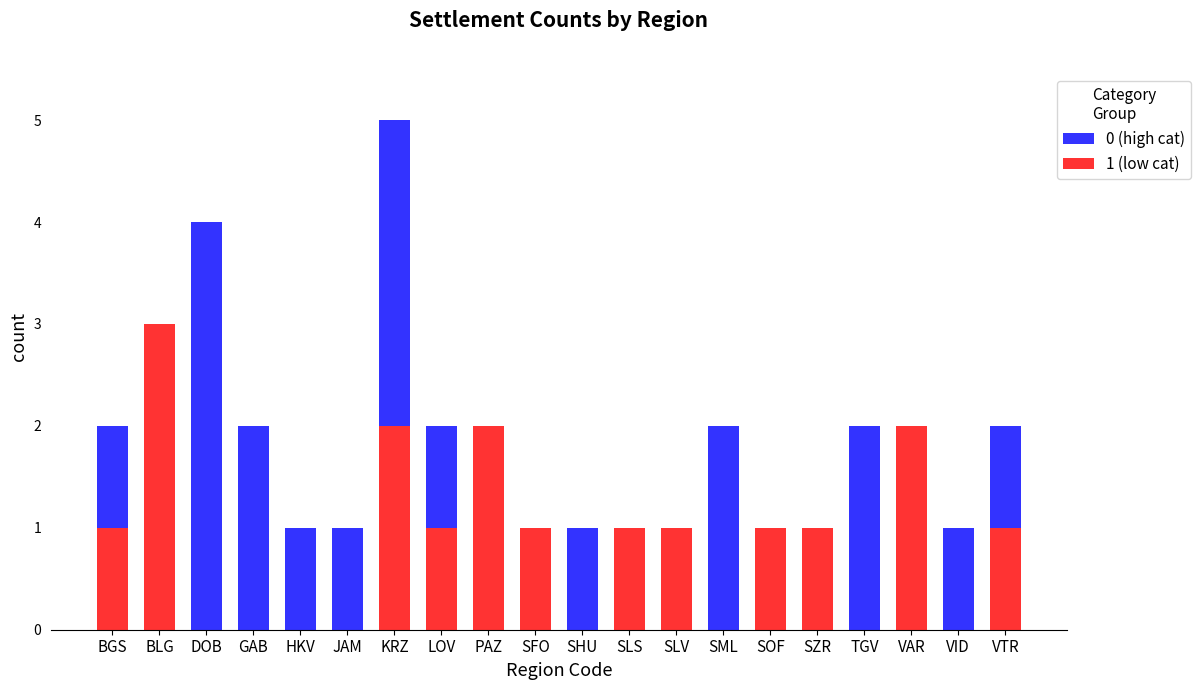

At which category is the sum across all series the highest?

KRZ